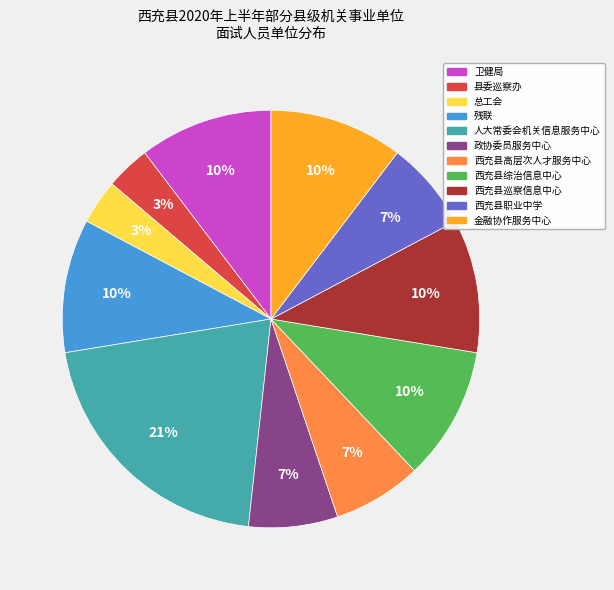

Approximately how many times larger is the value at 西充县高层次人才服务中心 compared to 人大常委会机关信息服务中心?

0.3